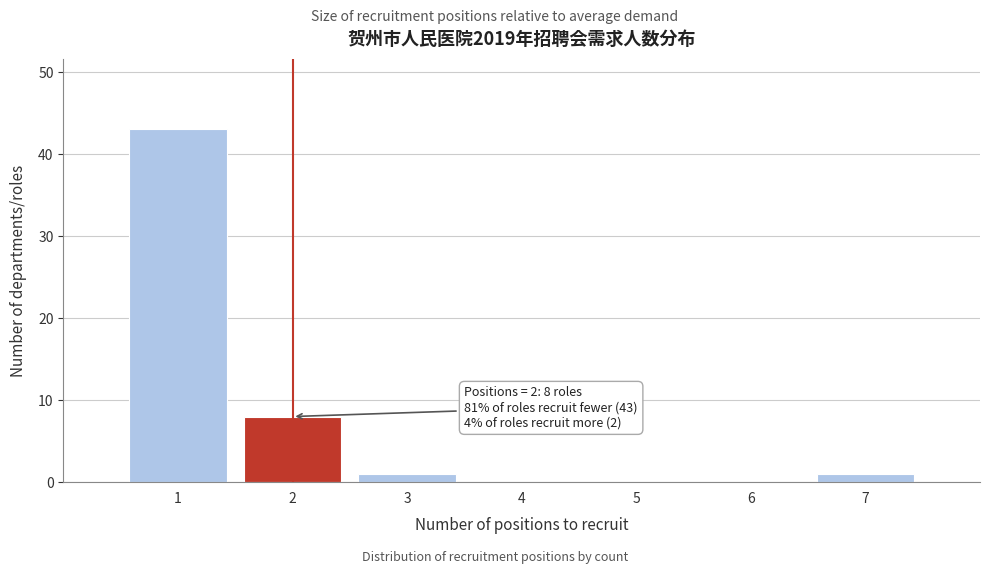

Over which range of the x-axis is the bar tallest?

0.5 to 1.5